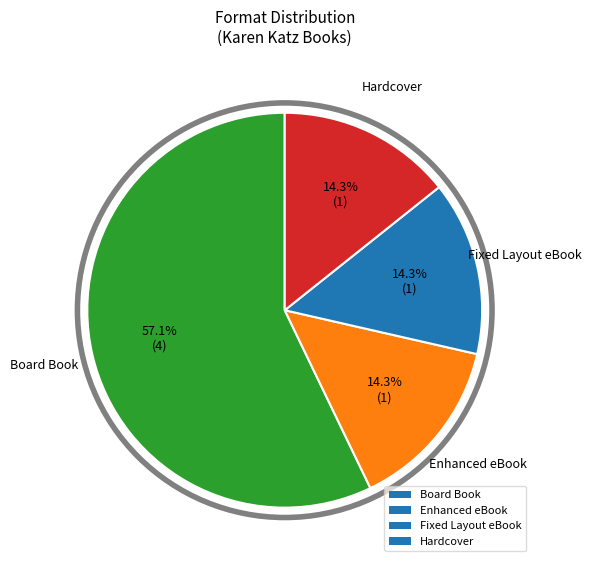

Which has a higher value, Board Book or Fixed Layout eBook?

Board Book